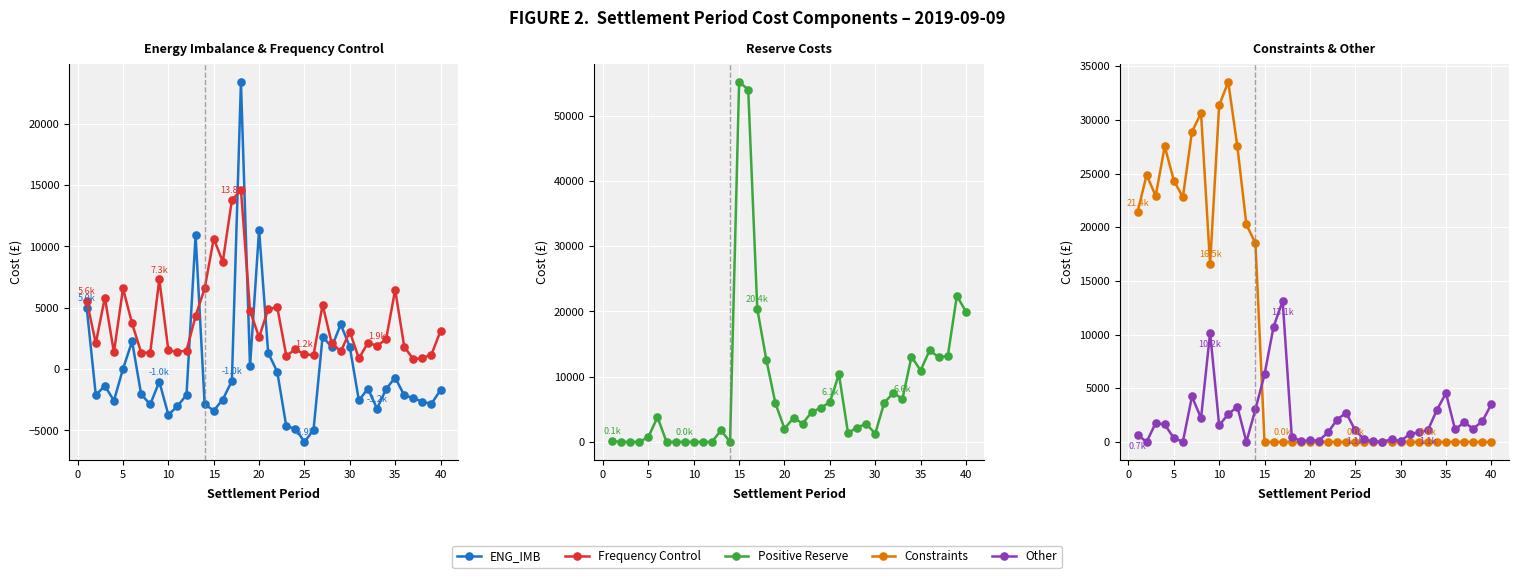

What is the difference between the maximum and minimum values in the ENG_IMB series?

29347.3